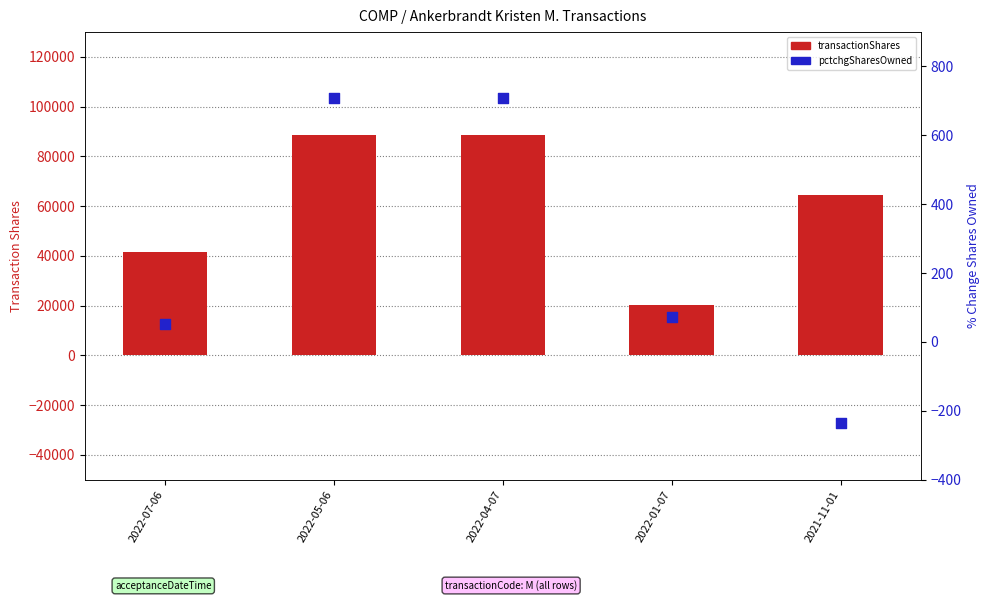

At which category is the sum across all series the highest?

2022-05-06